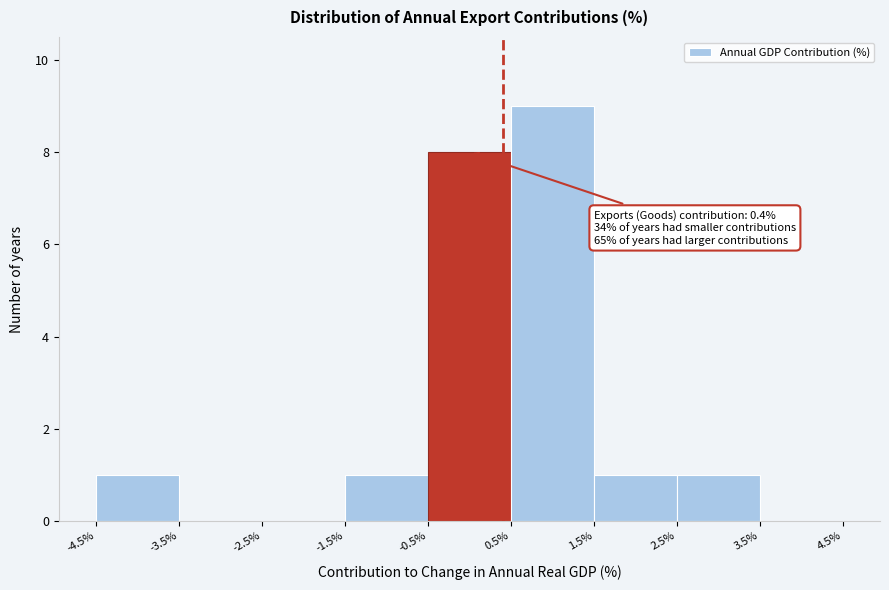

Over which range of the x-axis is the bar tallest?

0.5% to 1.5%